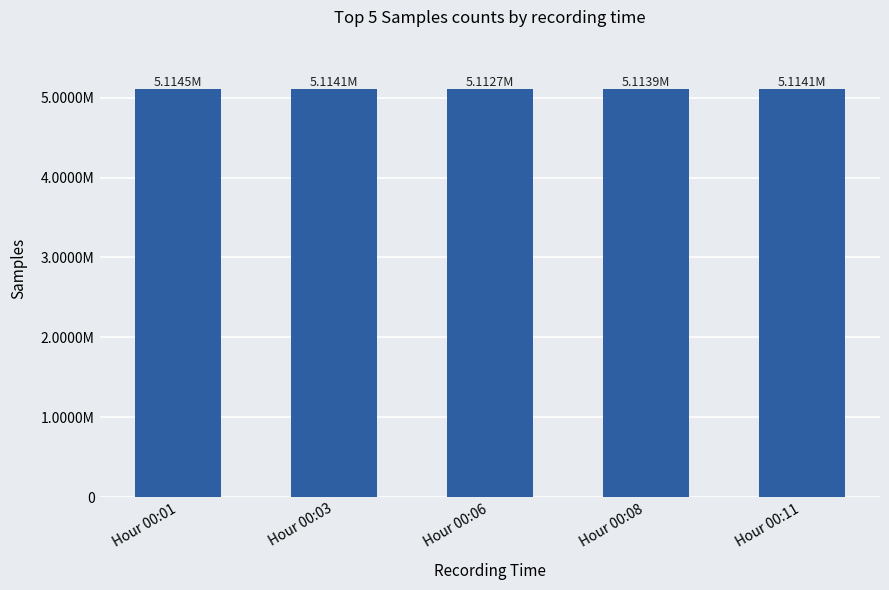

At which label does the data first exceed 5114081?

Hour 00:01